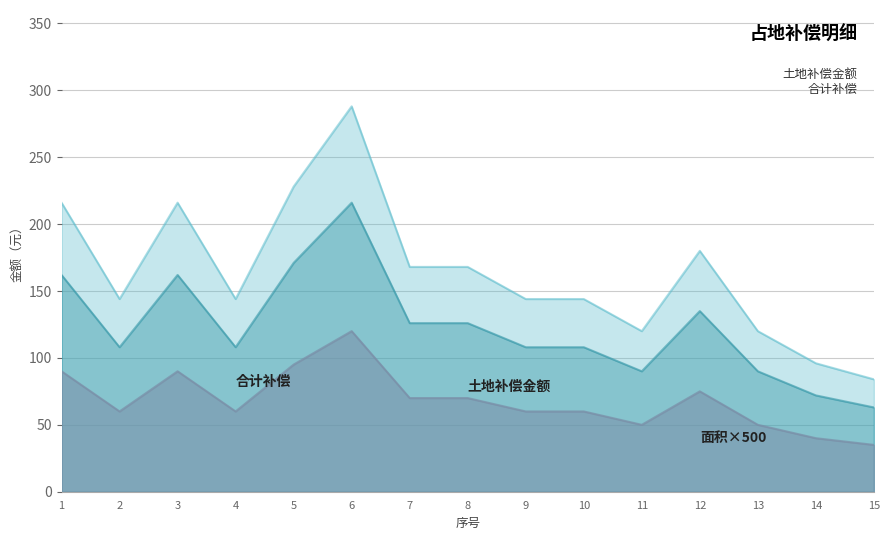

Reading left to right, extract all data points from this chart.

面积（亩）: 216	144	216	144	228	288	168	168	144	144	120	180	120	96	84
土地补偿金额: 162	108	162	108	171	216	126	126	108	108	90	135	90	72	63
合计补偿: 90	60	90	60	95	120	70	70	60	60	50	75	50	40	35